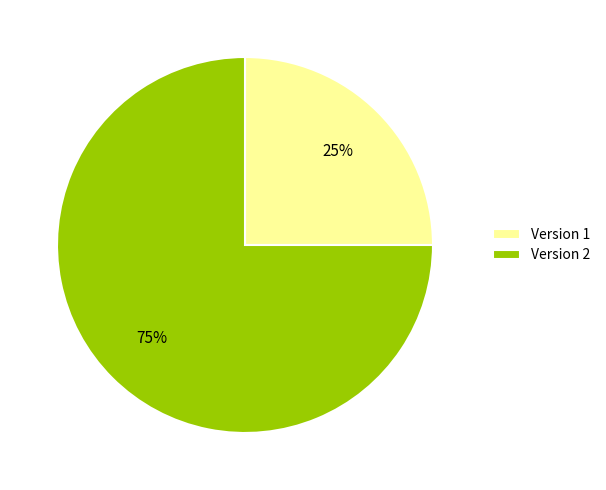

Which slice is the smallest?

Version 1